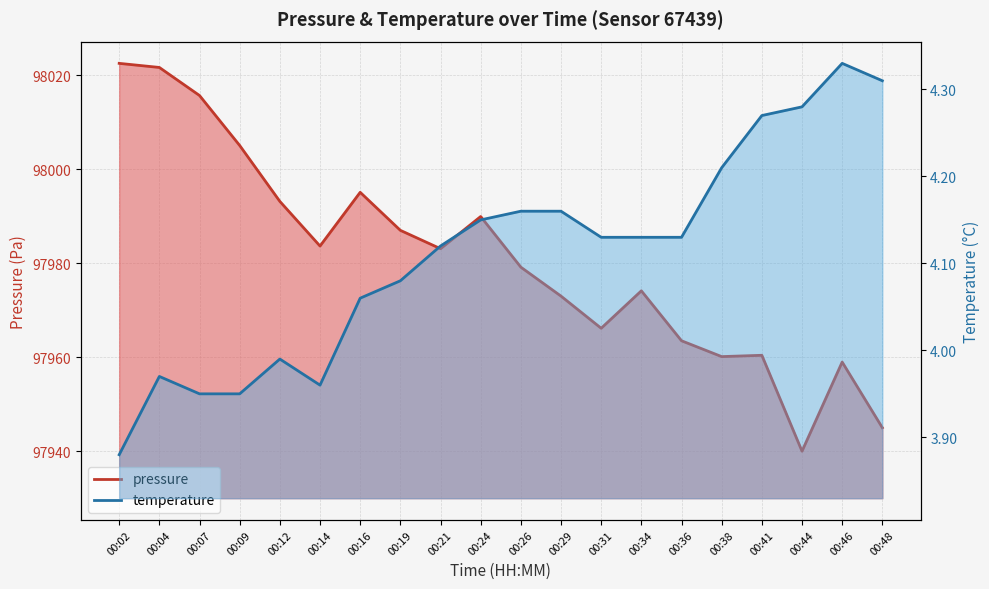

Where is temperature nearest to the value 4?

00:12